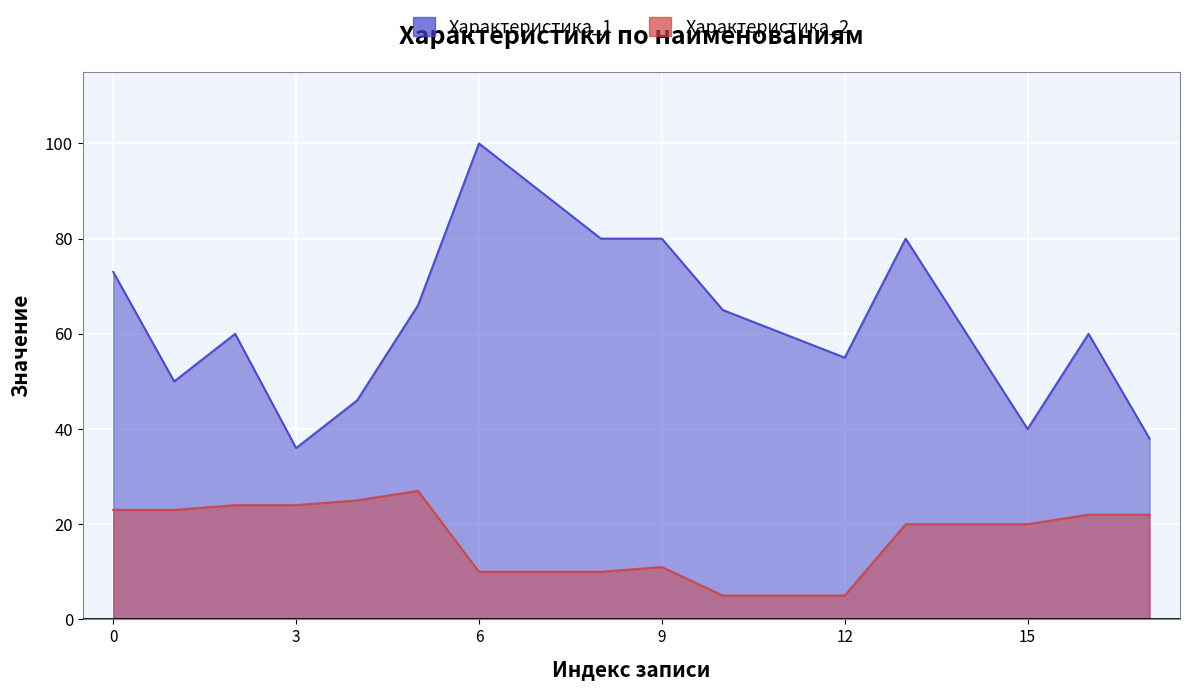

How many lines are shown in the chart?

2